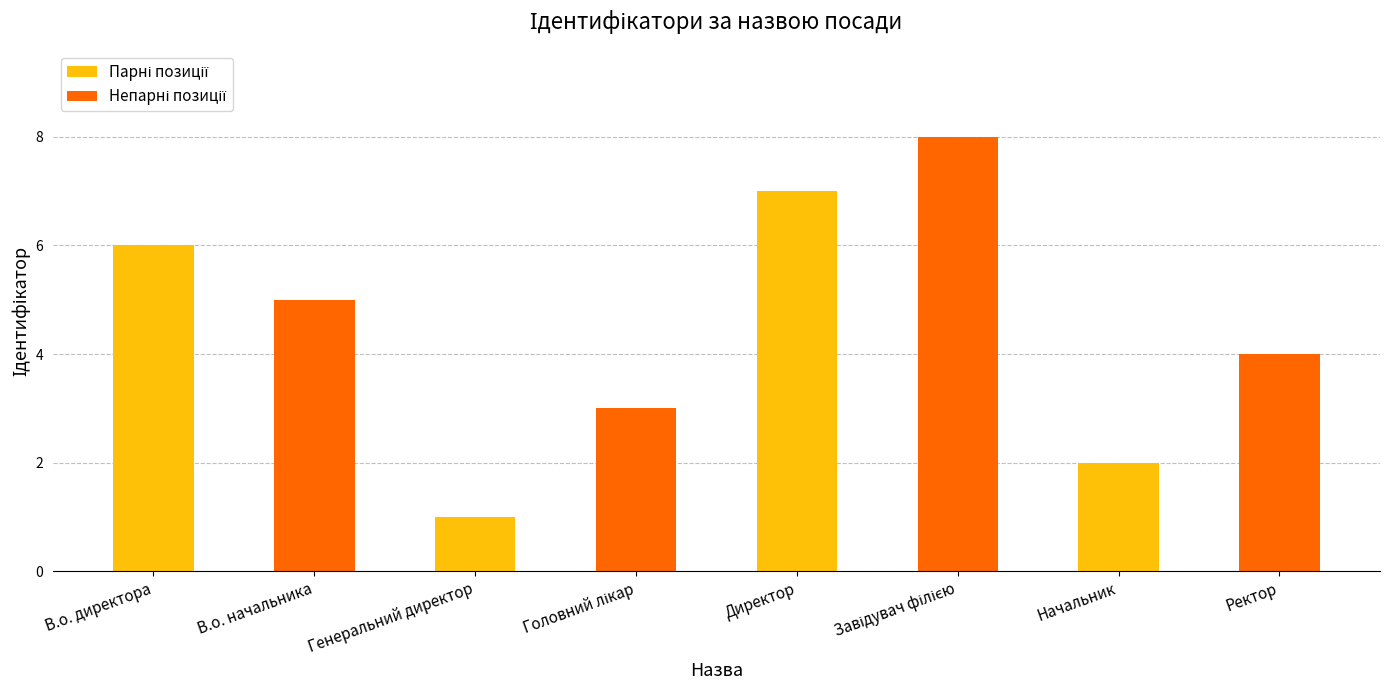

At which category does the chart reach its minimum across all series?

Генеральний директор